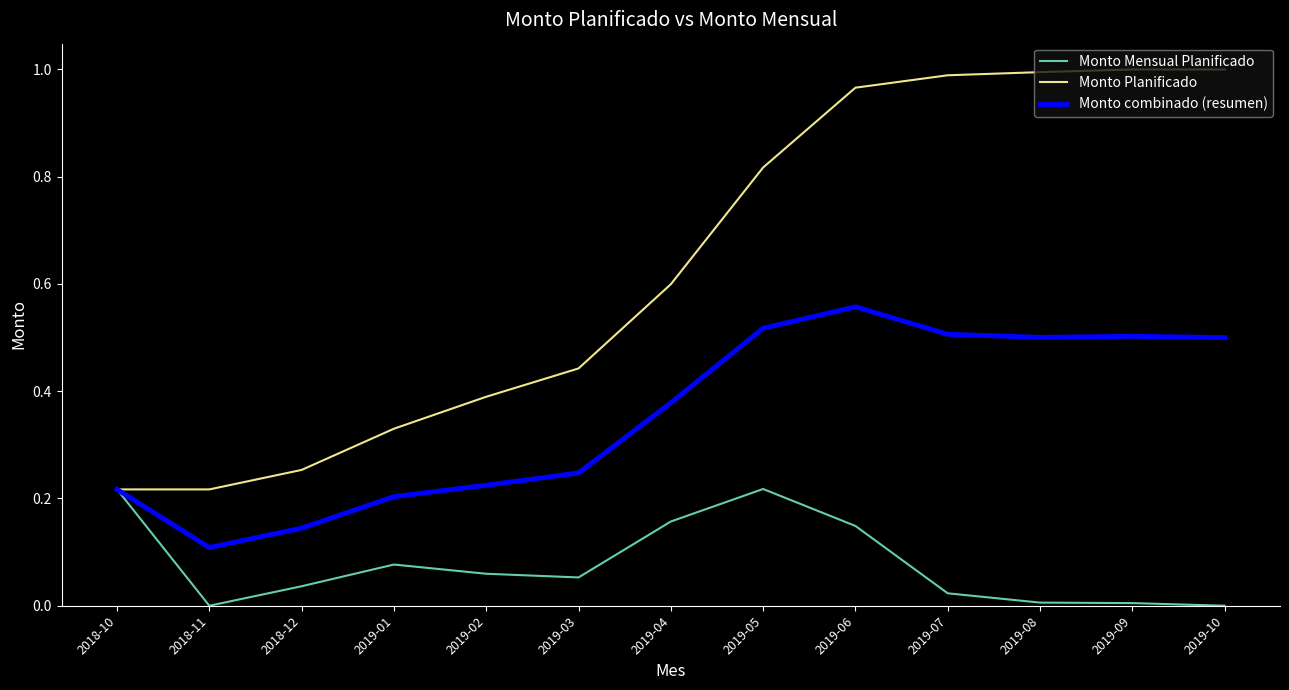

At 2019-05, list the series in order from smallest to largest.

Monto Mensual Planificado, Monto combinado (resumen), Monto Planificado